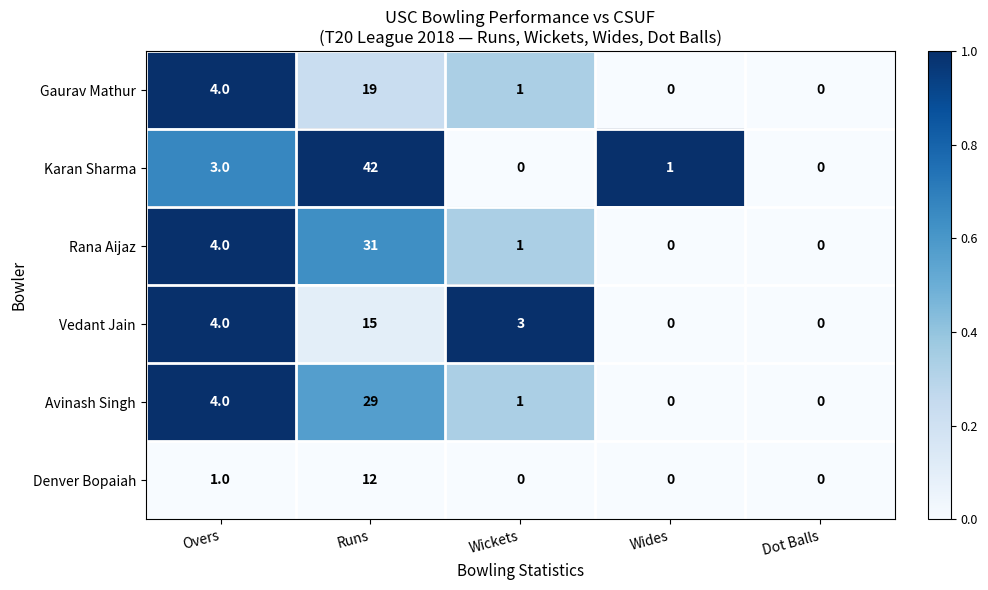

Reading left to right, what are all the values shown in this chart?

Gaurav Mathur: 4	19	1	0	0
Karan Sharma: 3	42	0	1	0
Rana Aijaz: 4	31	1	0	0
Vedant Jain: 4	15	3	0	0
Avinash Singh: 4	29	1	0	0
Denver Bopaiah: 1	12	0	0	0